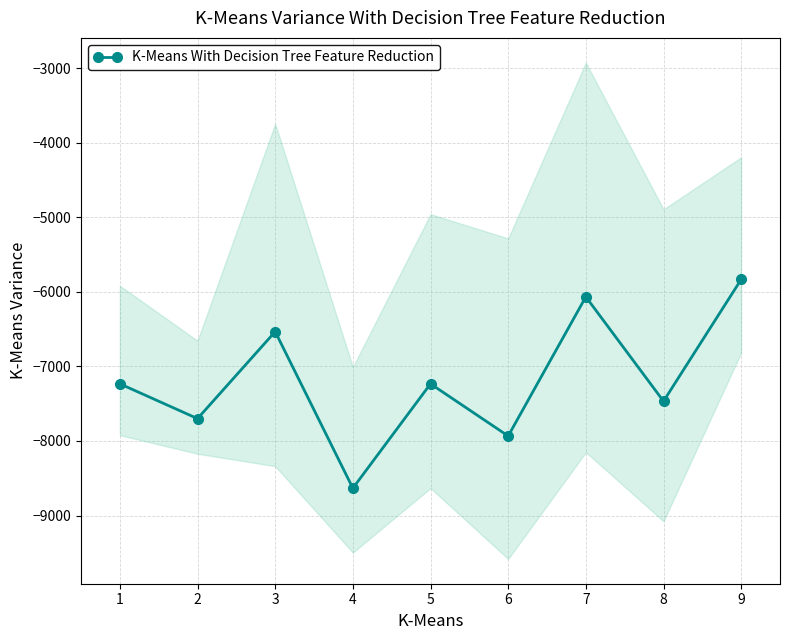

At which category does the chart reach its peak across all series?

9